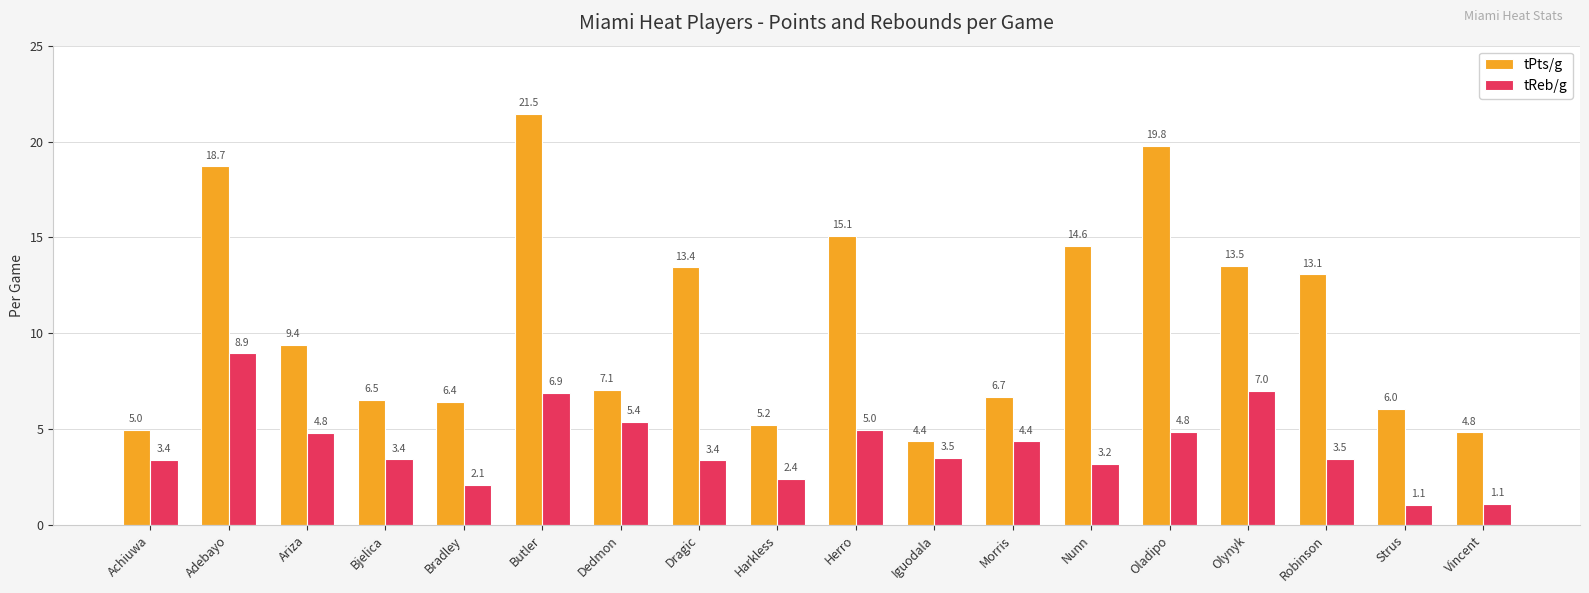

The value of tPts/g at Strus is 6.0. True or false?

True